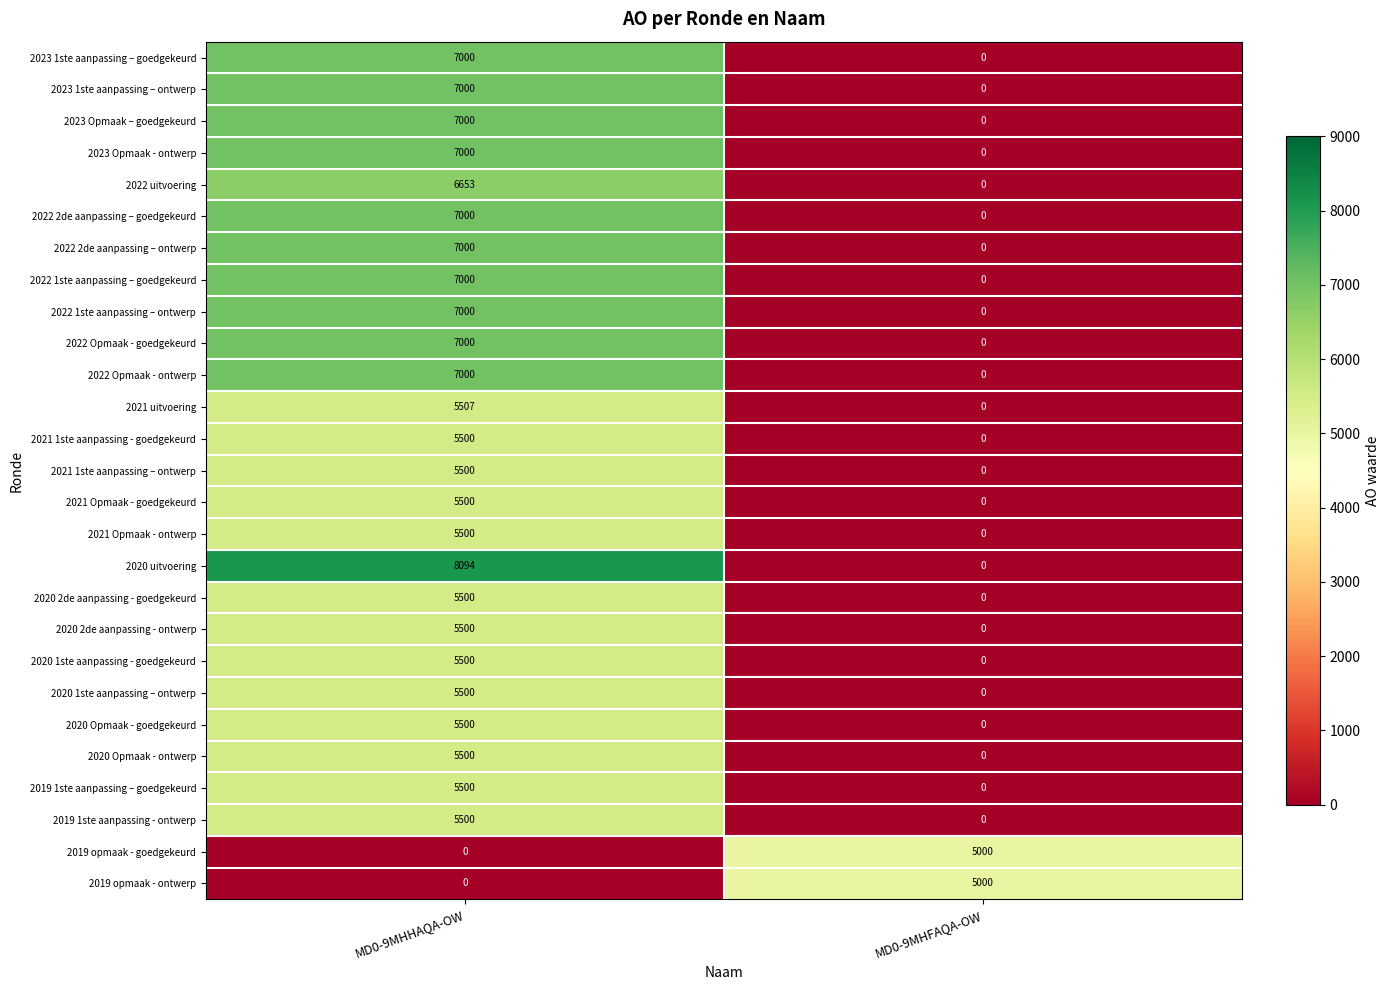

What is the difference between the highest and lowest values at MD0-9MHFAQA-OW?

5000